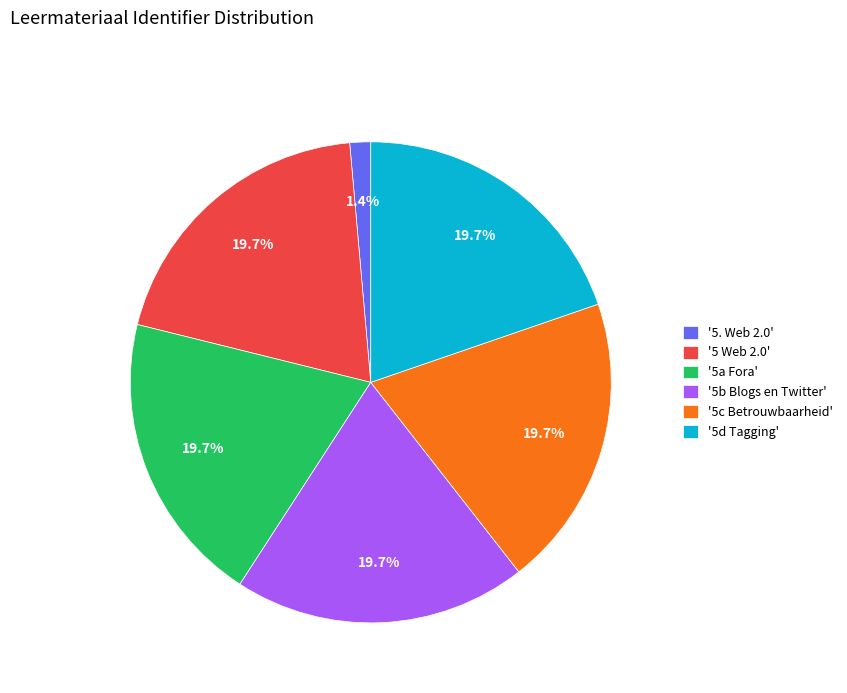

Count the number of slices in the pie.

6